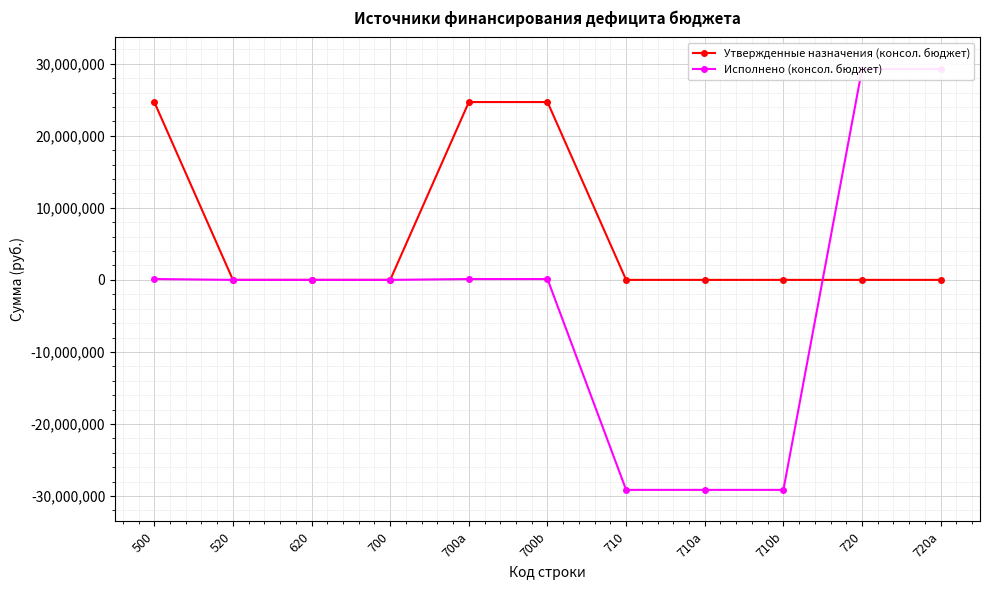

What is the sum of the Исполнено (консол. бюджет) values at 720 and 520?

29260784.1